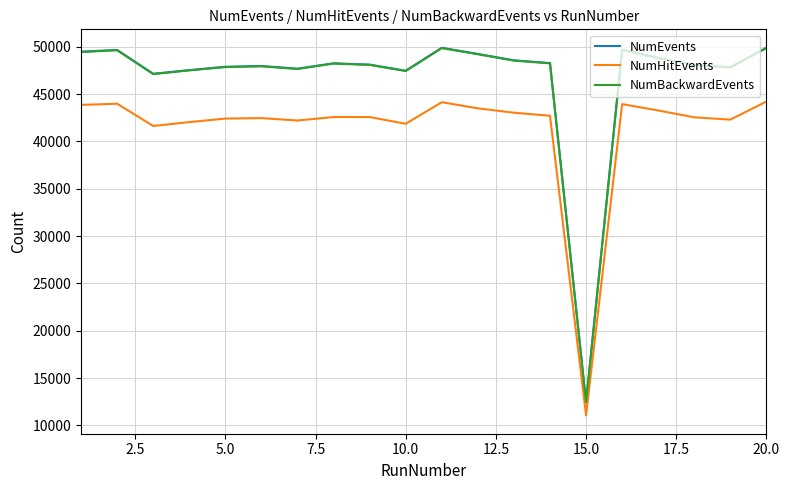

What are all the series names shown in the legend?

NumEvents, NumHitEvents, NumBackwardEvents